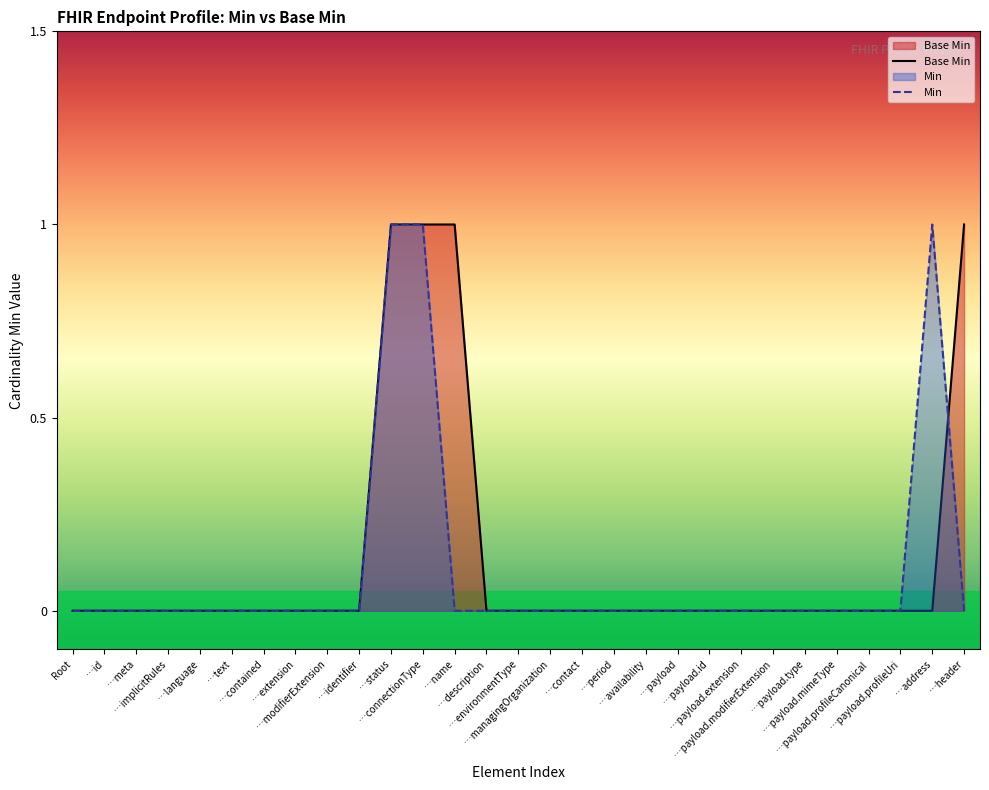

Does the chart have visible grid lines?

No